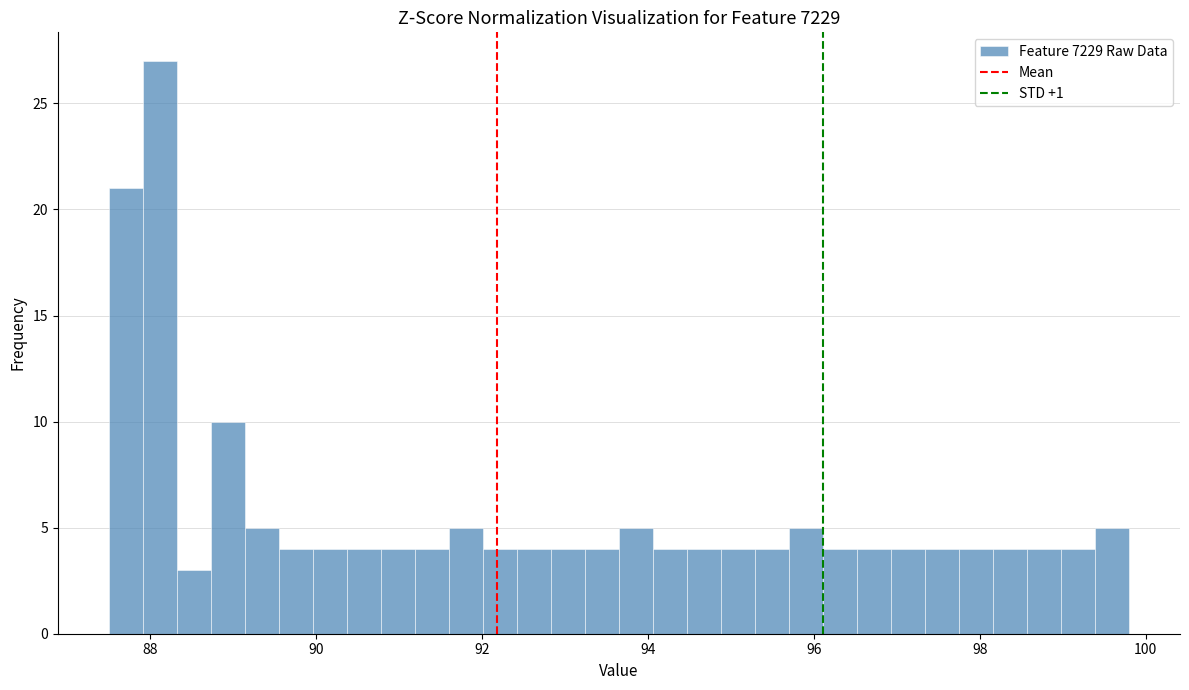

Read against the x-axis, roughly where is the centre of the tallest bar?

88.2